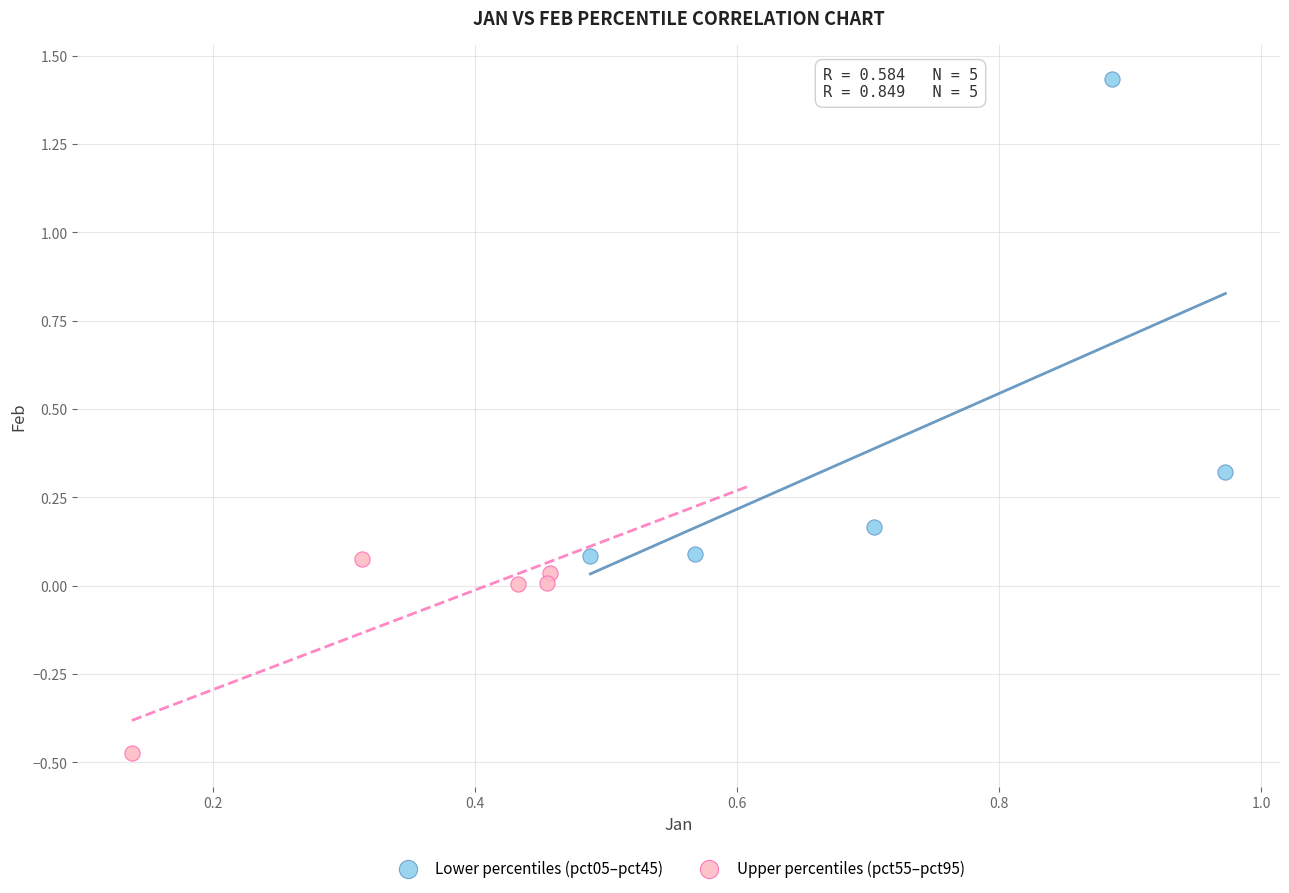

Which series contains the highest Y value?

Lower percentiles (pct05–pct45)